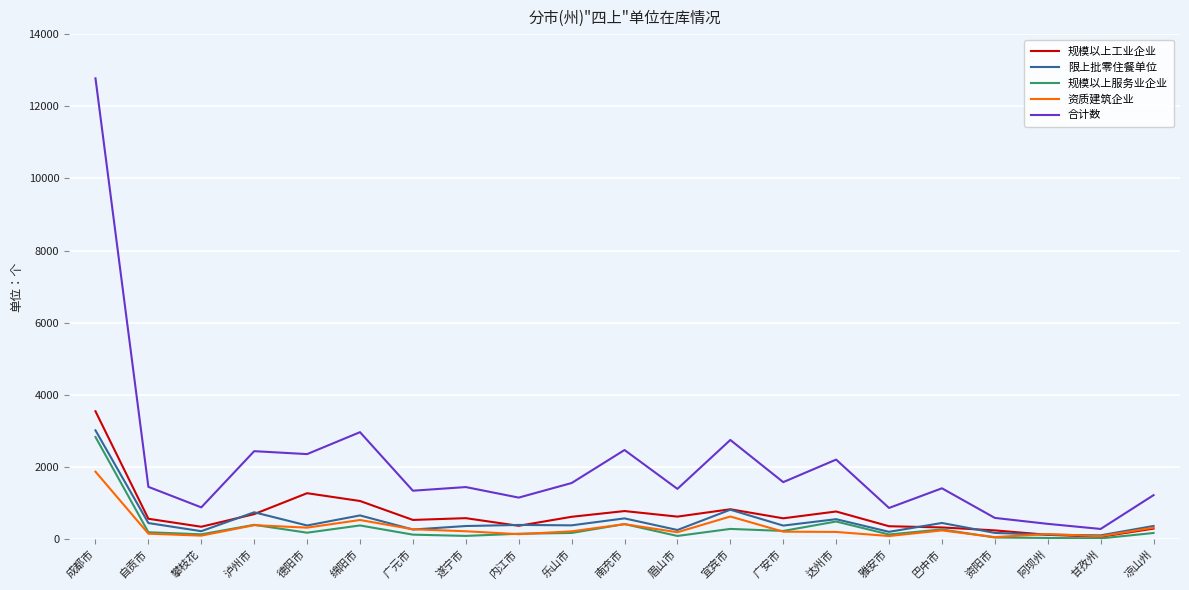

Which series has the largest total across all categories?

合计数